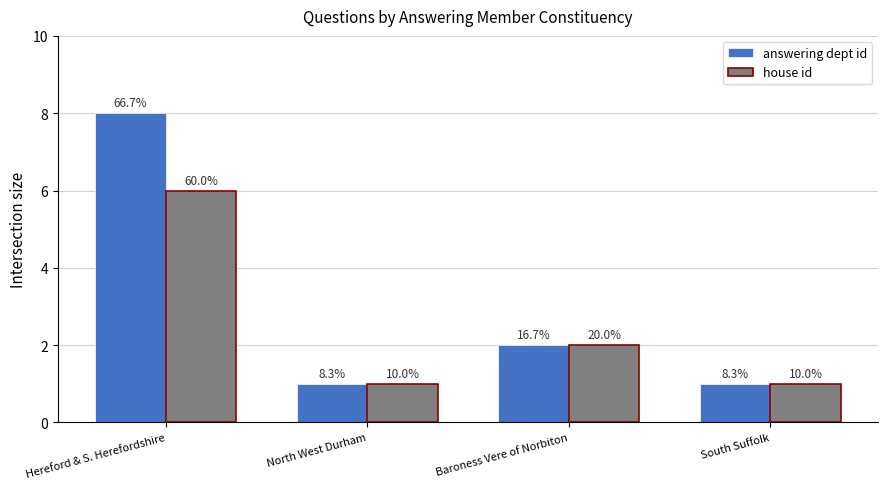

How many bars are there in total?

8